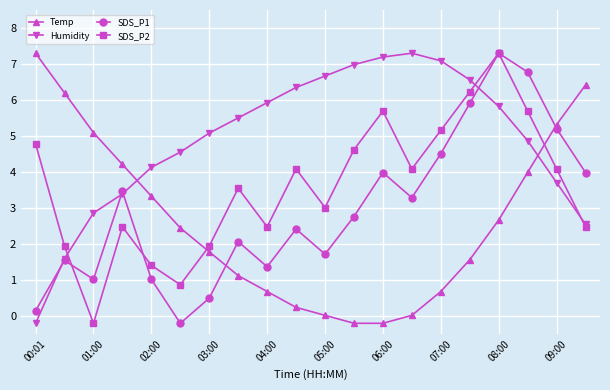

What is the difference between the maximum and minimum values in the SDS_P2 series?

7.5